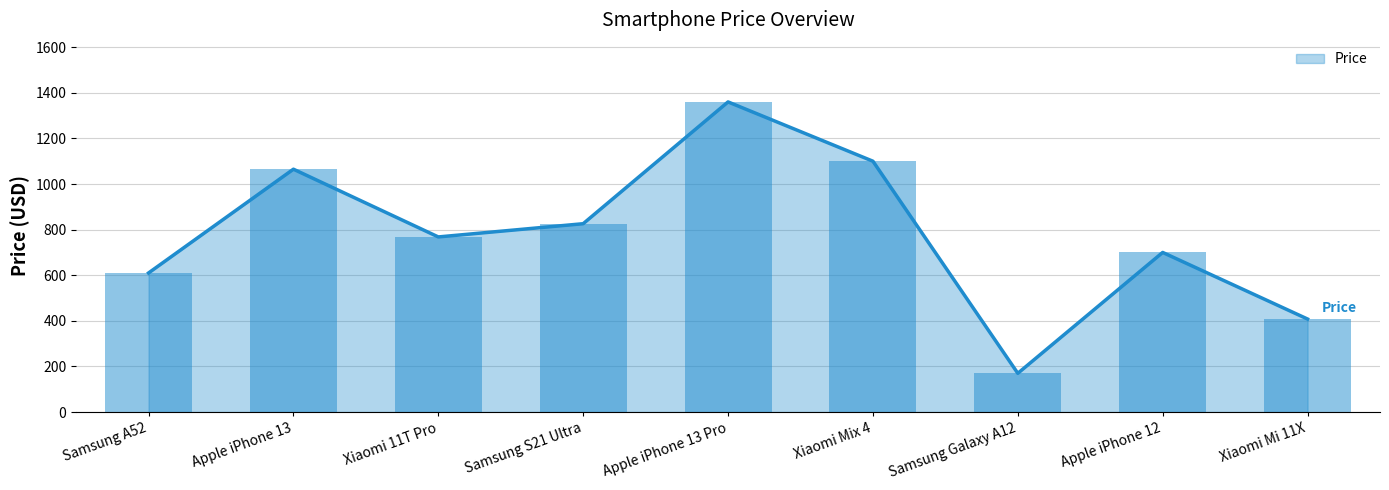

List the labels in order of value, smallest first.

Samsung Galaxy A12, Xiaomi Mi 11X, Samsung A52, Apple iPhone 12, Xiaomi 11T Pro, Samsung S21 Ultra, Apple iPhone 13, Xiaomi Mix 4, Apple iPhone 13 Pro